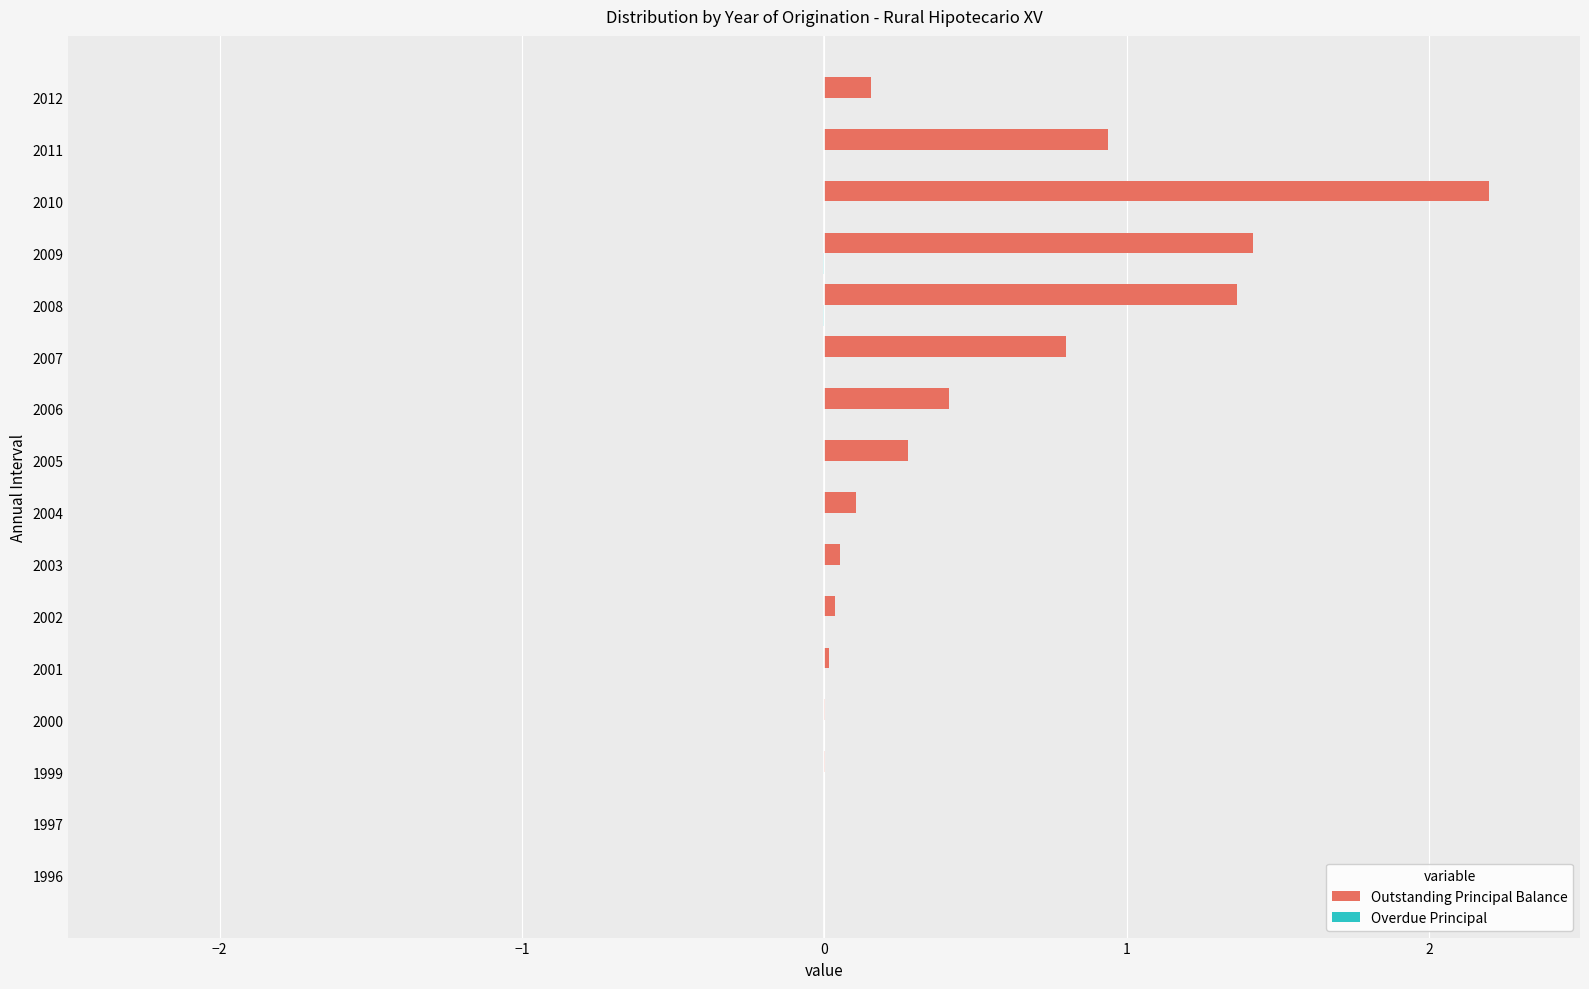

Which label corresponds to the largest value in the chart?

2010